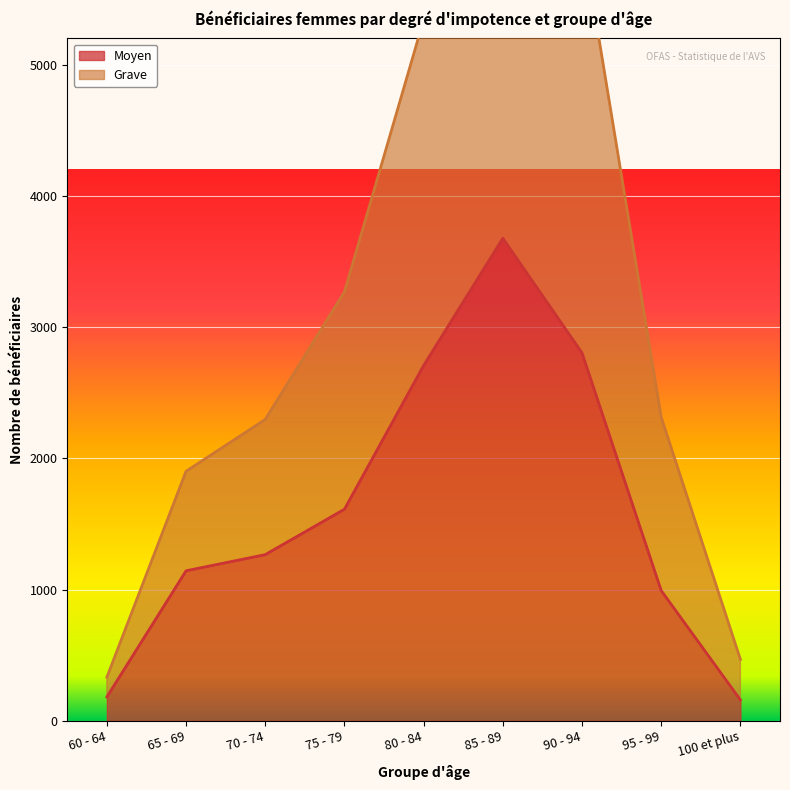

What is the approximate value of Moyen at 85 - 89, to the nearest 100?

3700